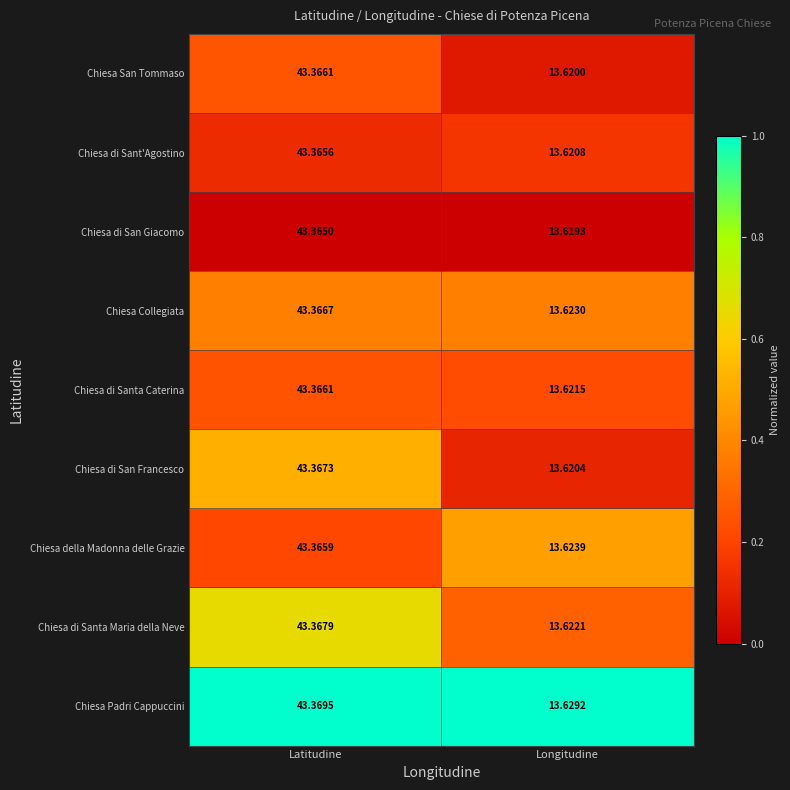

Is the value of Chiesa della Madonna delle Grazie at Longitudine greater than the value of Chiesa di Sant'Agostino at Latitudine?

No